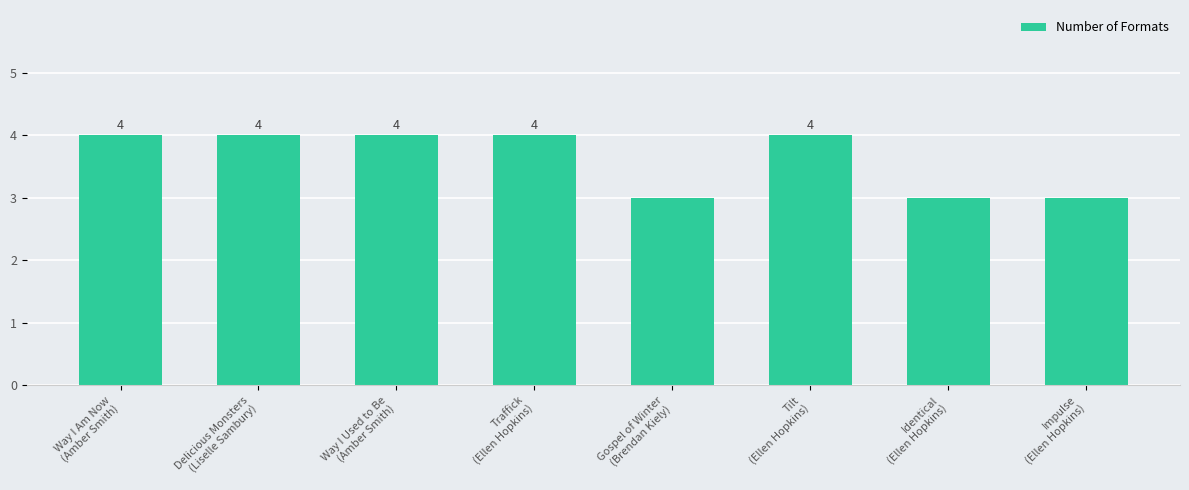

What is the sum of the values at Tilt
(Ellen Hopkins) and Impulse
(Ellen Hopkins)?

7